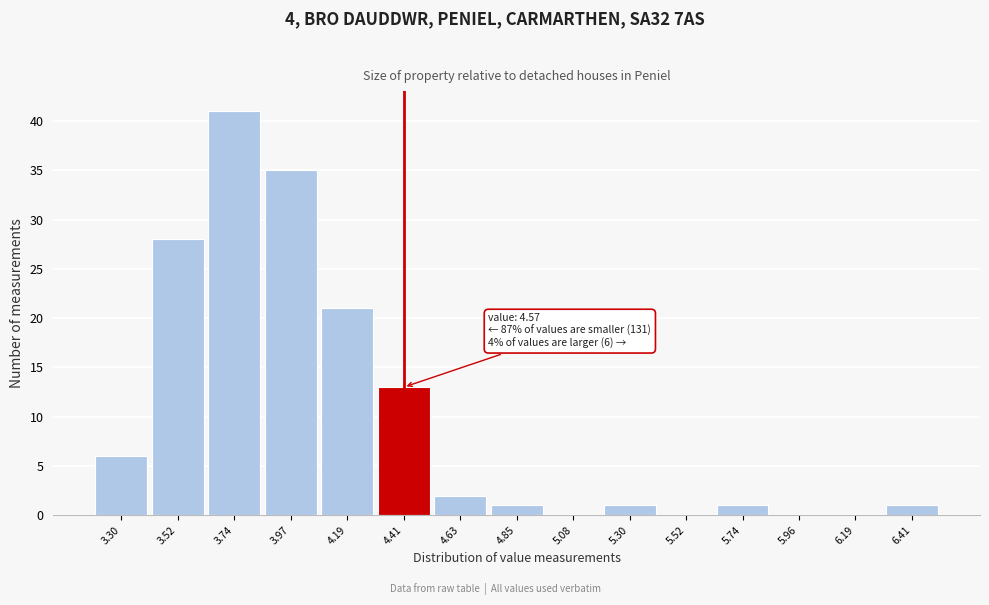

Reading left to right, extract all data points from this chart.

3.30=6	3.52=28	3.74=41	3.97=35	4.19=21	4.41=13	4.63=2	4.85=1	5.08=0	5.30=1	5.52=0	5.74=1	5.96=0	6.19=0	6.41=1